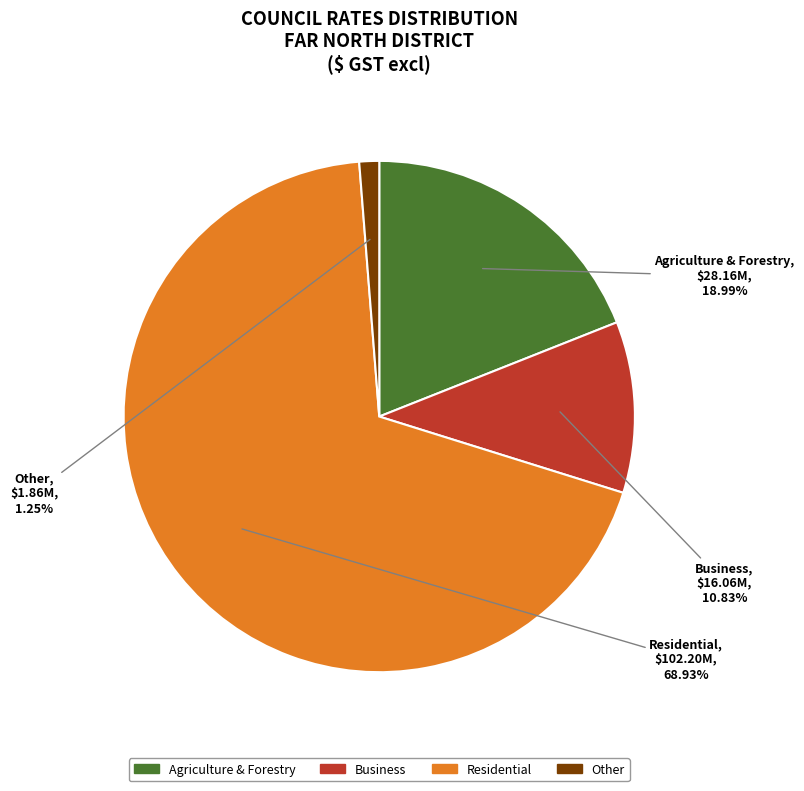

Is there any slice that represents more than half of the pie?

Yes